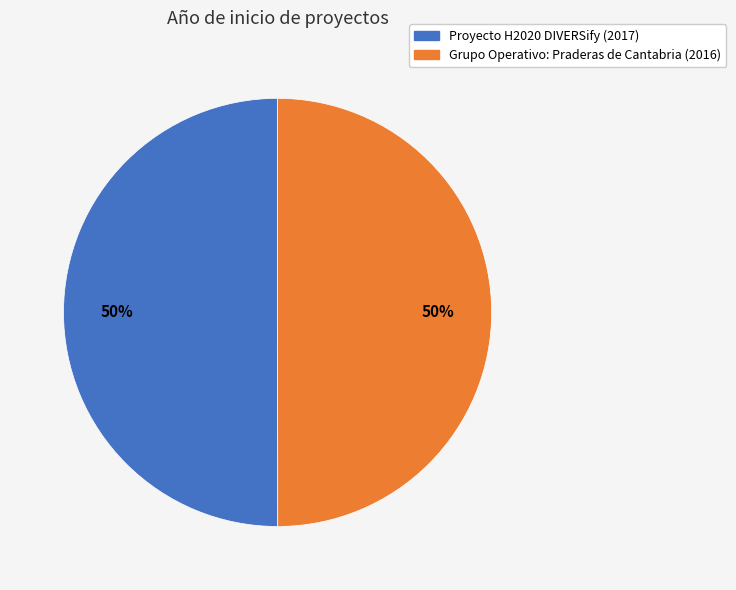

How many segments does this pie chart have?

2